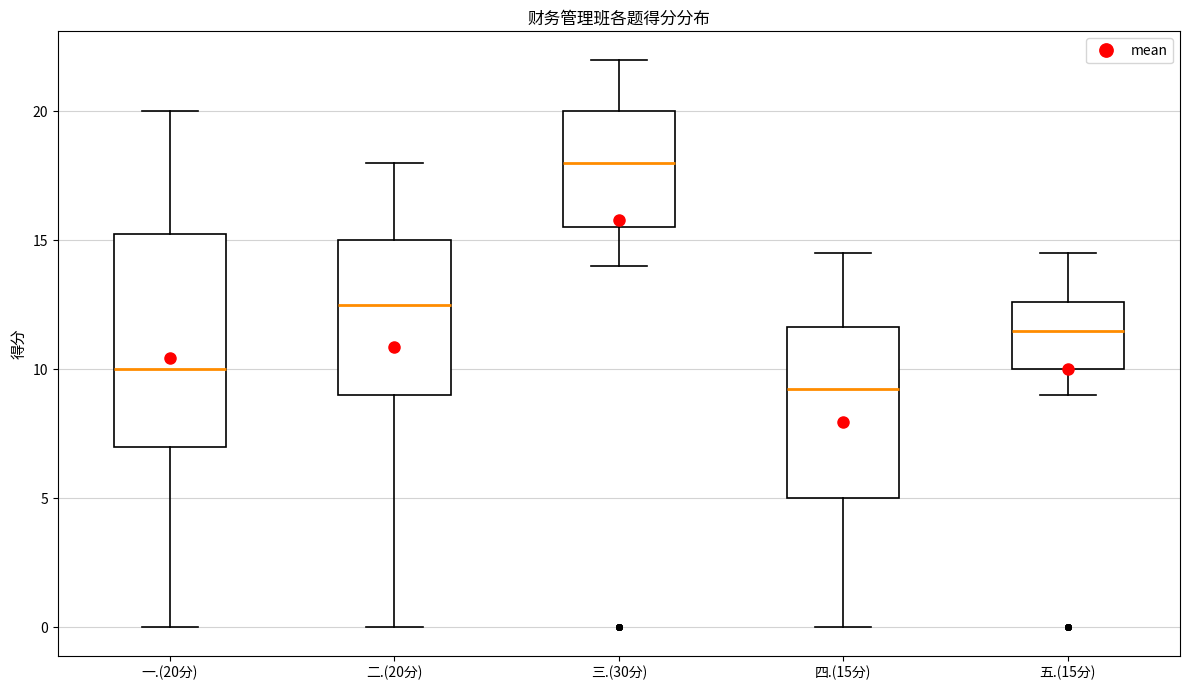

Reading left to right, transcribe this box plot: for each box, give where its median line is, the range the box spans, and where its two whiskers end, as read against the y-axis. The values are not printed on the chart, so give them approximately, as read against the axis.

一.(20分): median 10.0, box 7.0 to 15.5, whiskers 0.0 to 20.0
二.(20分): median 12.5, box 9.0 to 15.0, whiskers 0.0 to 18.0
三.(30分): median 18.0, box 15.5 to 20.0, whiskers 14.0 to 22.0
四.(15分): median 9.5, box 5.0 to 11.5, whiskers 0.0 to 14.5
五.(15分): median 11.5, box 10.0 to 12.5, whiskers 9.0 to 14.5